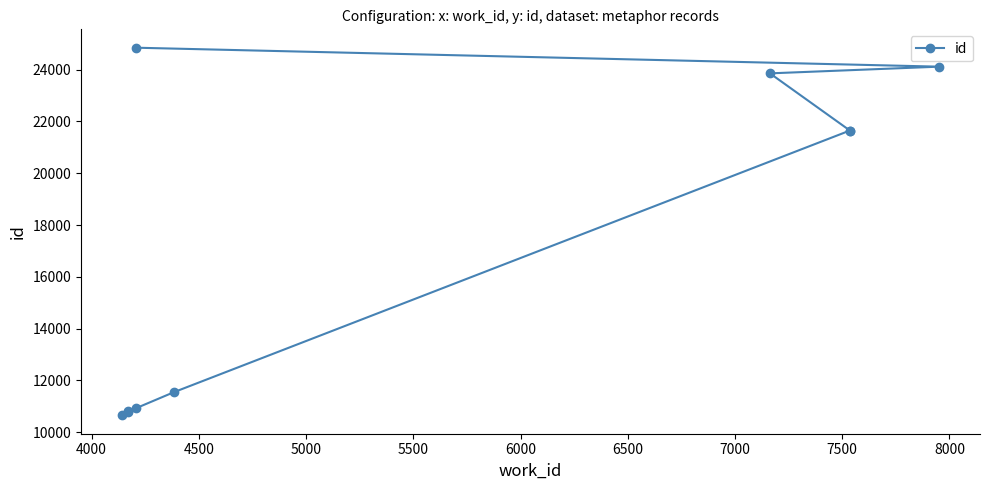

Reading left to right, what are all the values shown in this chart?

10646	10773	10819	10929	11536	21648	21650	23860	24119	24851